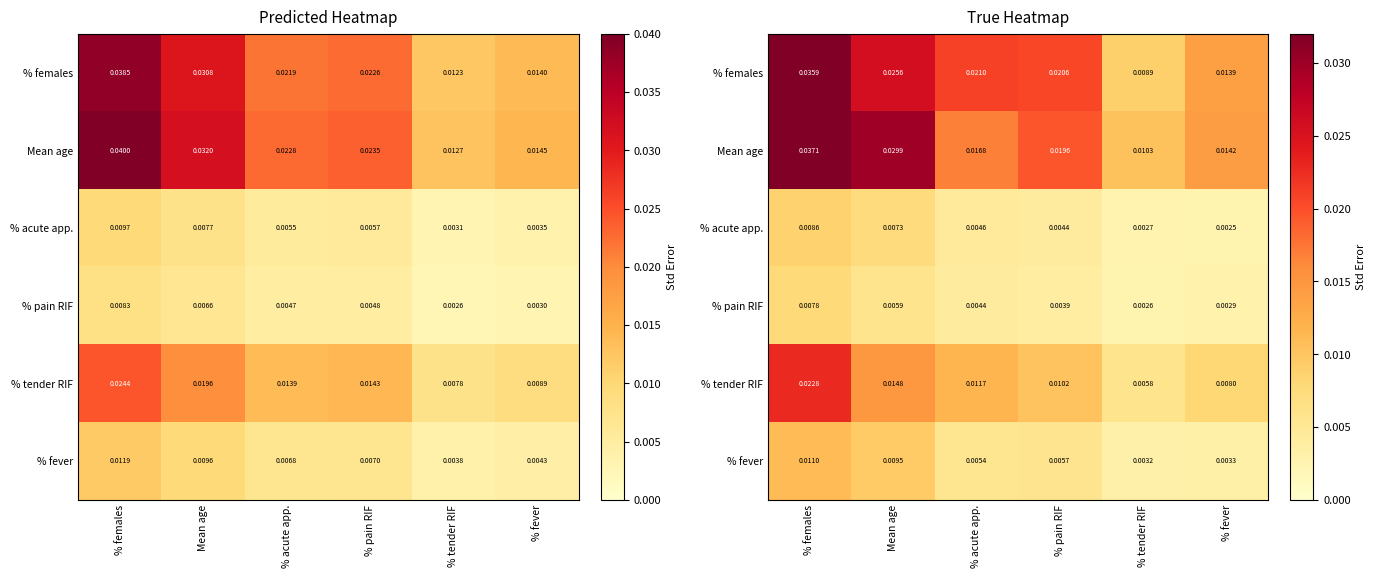

Is the value of % pain RIF at % fever greater than the value of % fever at % fever?

No